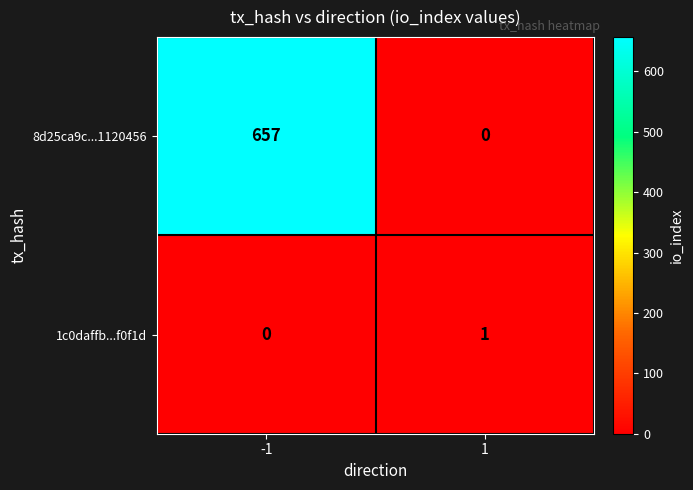

What is the difference between the maximum and minimum values in the 8d25ca9c...1120456 series?

657